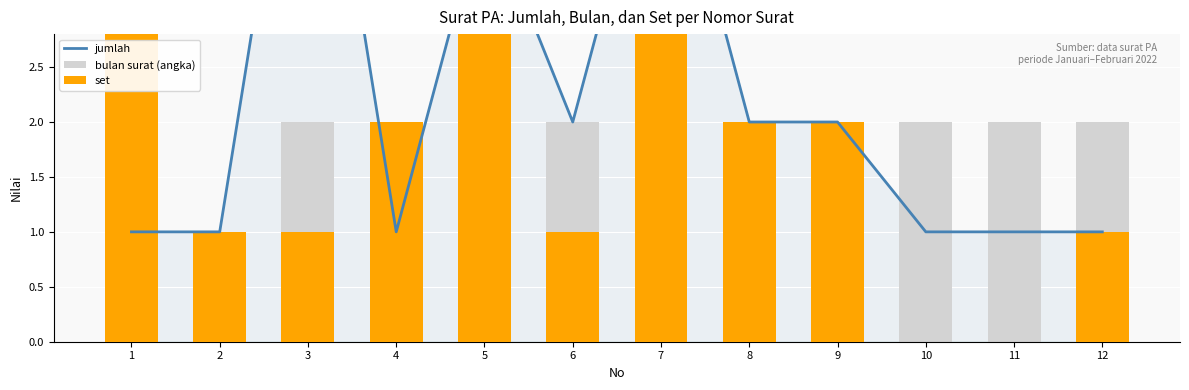

What value does the bulan surat (angka) series have at 10?

2